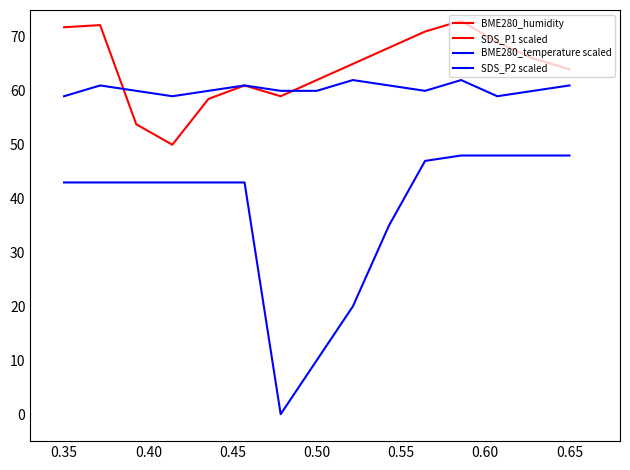

Where is the first local maximum for SDS_P1 scaled?

0.35